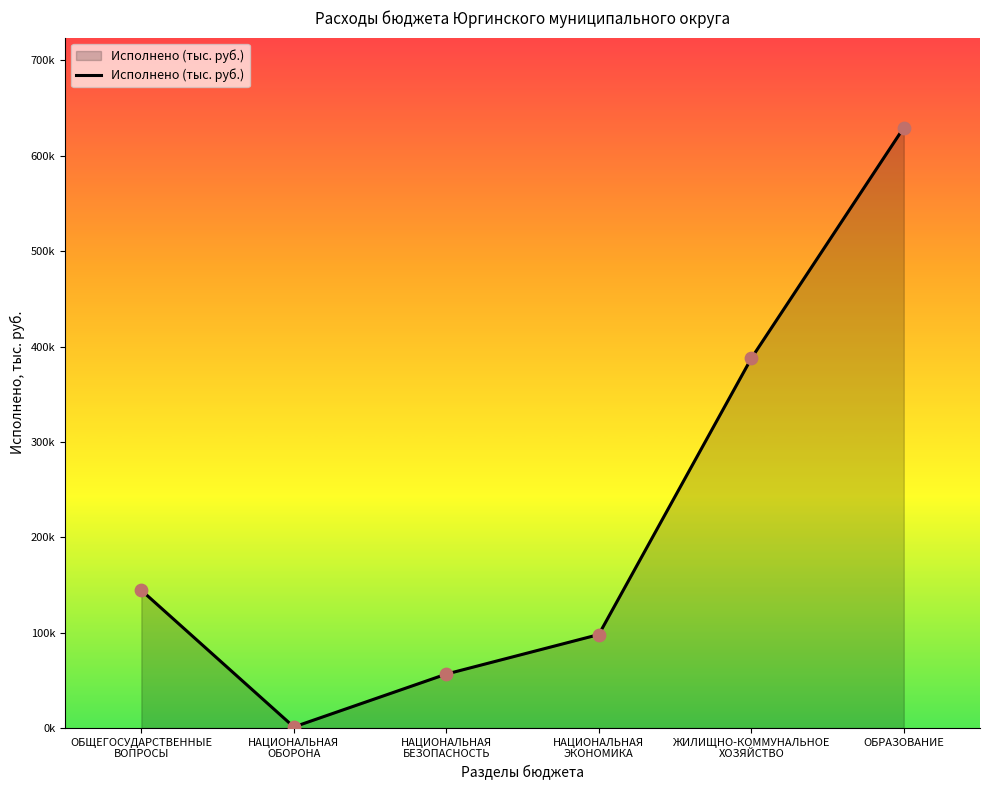

What is the change in value from НАЦИОНАЛЬНАЯ
ОБОРОНА to ЖИЛИЩНО-КОММУНАЛЬНОЕ
ХОЗЯЙСТВО?

+386486.8